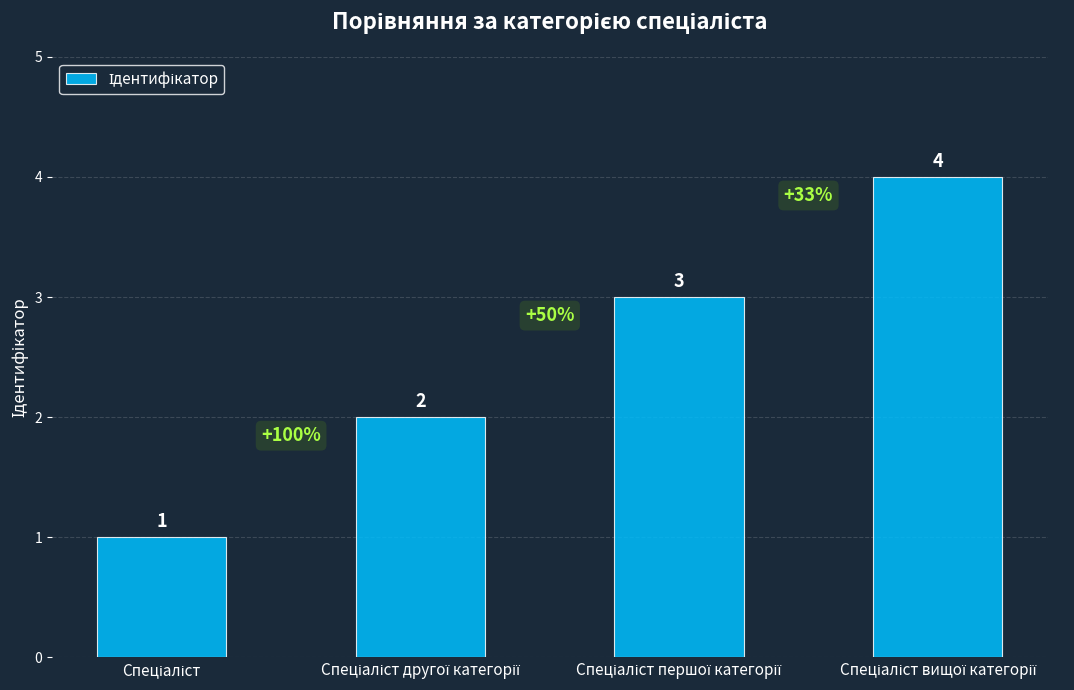

Count the values in the range 2 to 4.

3